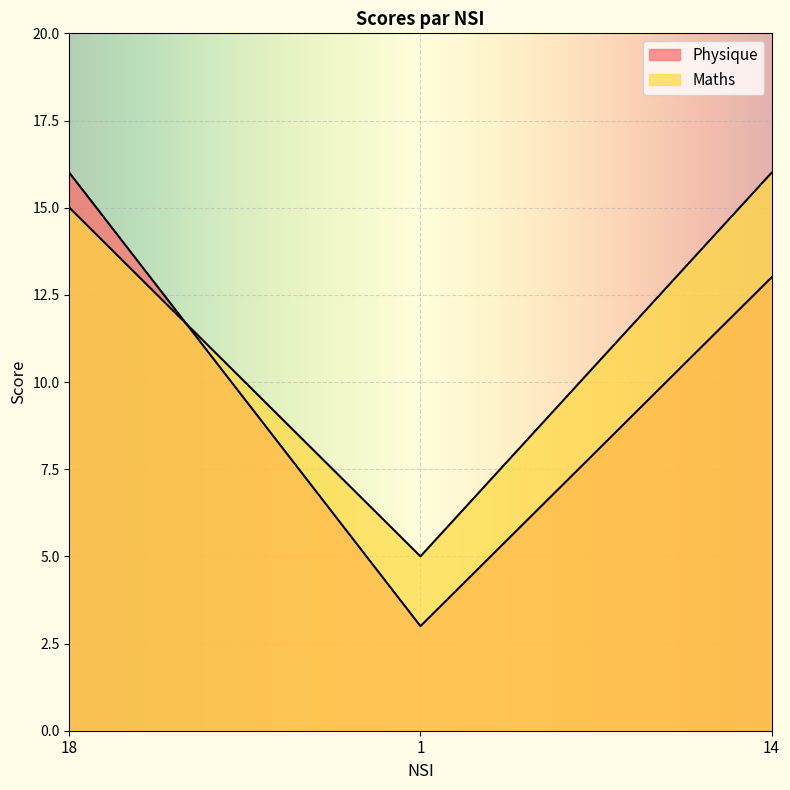

What is the label of the 2nd point from the left?

1